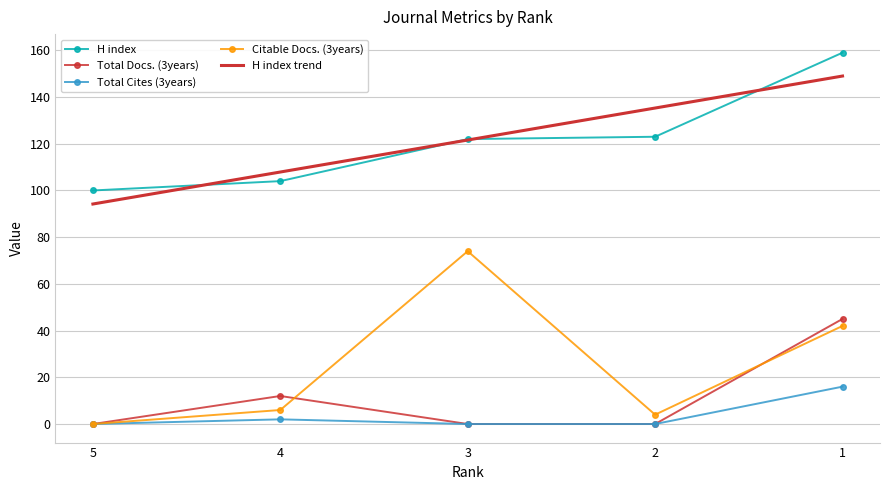

What are all the series names shown in the legend?

H index, Total Docs. (3years), Total Cites (3years), Citable Docs. (3years), H index trend